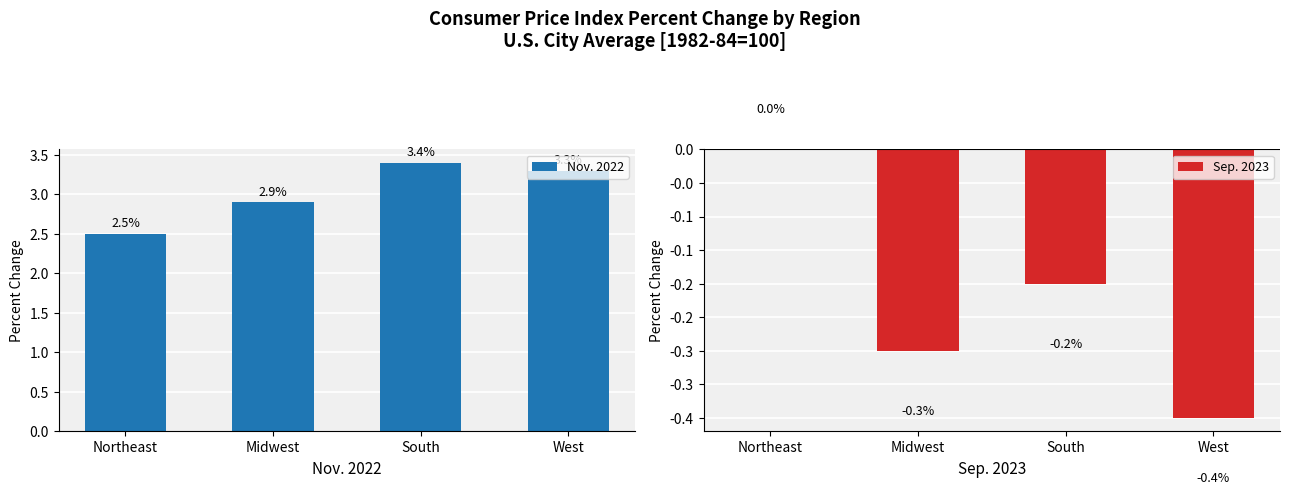

At which label does Sep. 2023 reach its minimum?

West